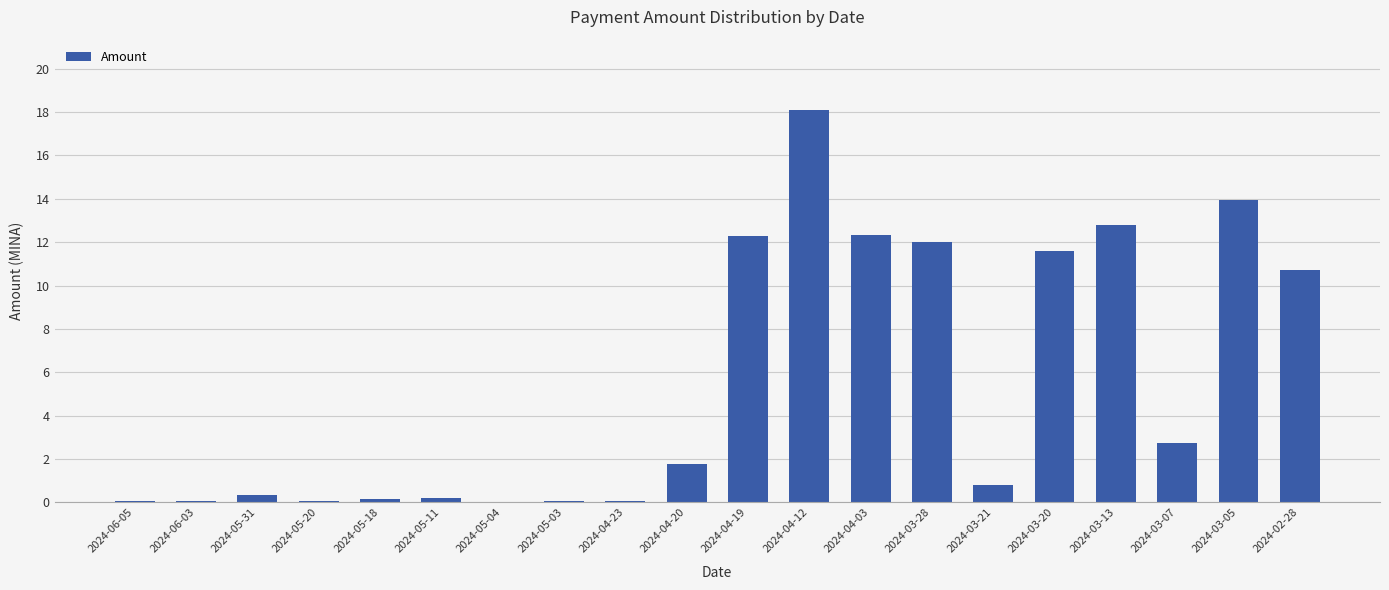

At which label is the value closest to 9?

2024-02-28